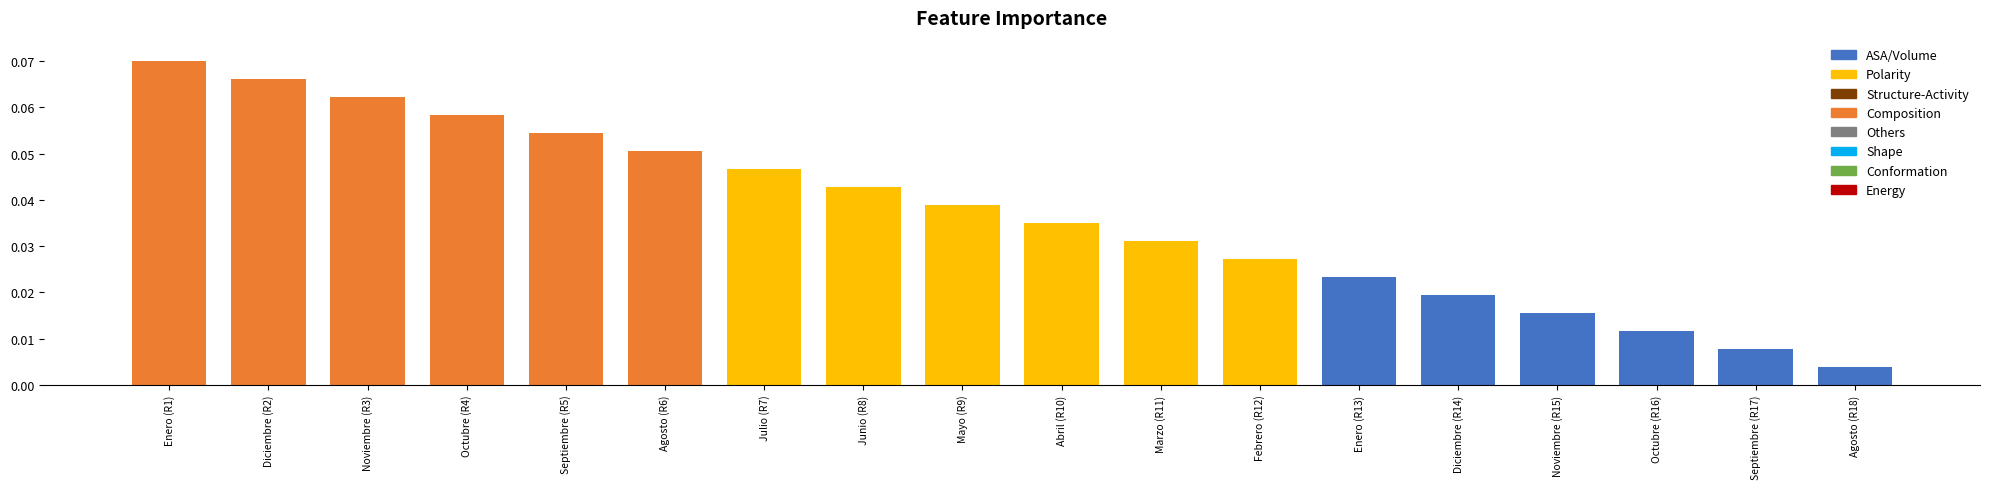

At which label is Composition closest to 0?

Agosto (R6)